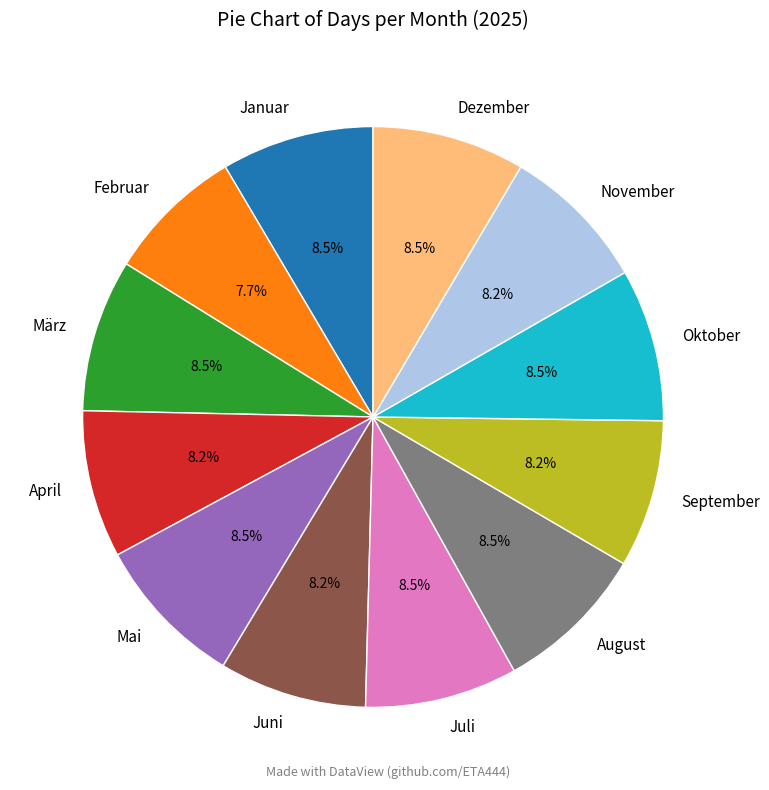

How many slices are in this pie chart?

12